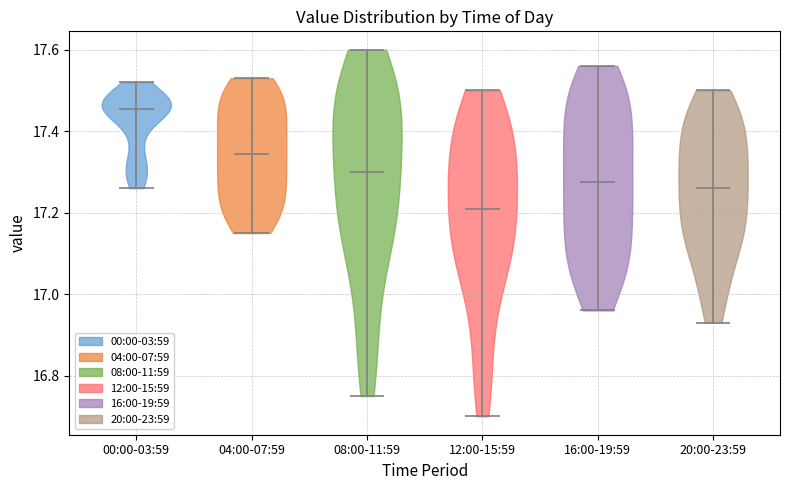

Reading left to right, read every violin against the y-axis: where its median line is, and the lowest and highest points it reaches. The values are not printed on the chart, so give them approximately, as read against the axis.

00:00-03:59: median line 17.46, lowest point 17.26, highest point 17.52
04:00-07:59: median line 17.34, lowest point 17.16, highest point 17.54
08:00-11:59: median line 17.30, lowest point 16.76, highest point 17.60
12:00-15:59: median line 17.22, lowest point 16.70, highest point 17.50
16:00-19:59: median line 17.28, lowest point 16.96, highest point 17.56
20:00-23:59: median line 17.26, lowest point 16.94, highest point 17.50